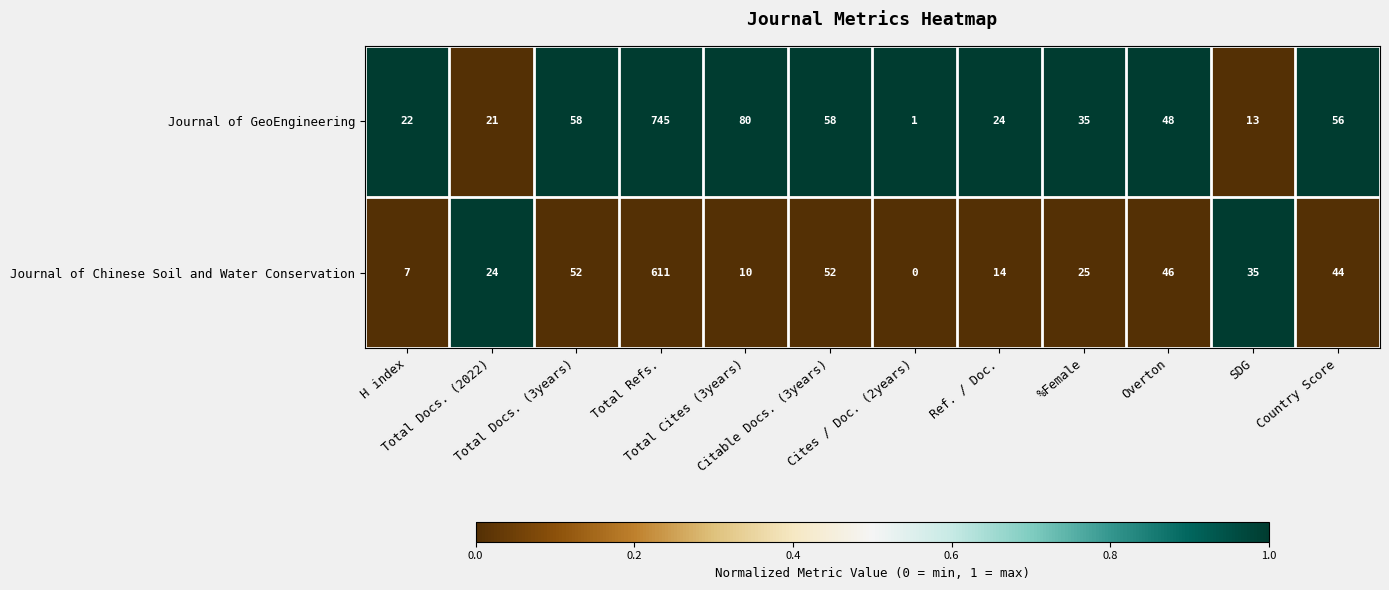

What is the spread (max minus min) of values at Total Refs.?

134